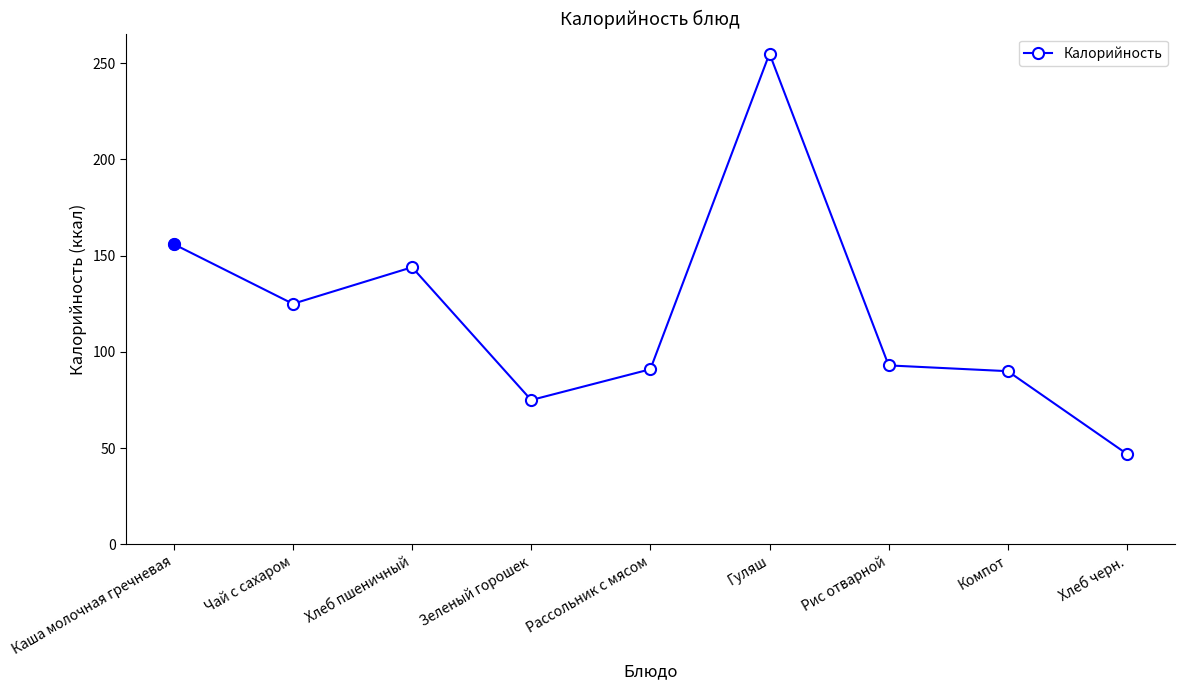

Count the number of categories in the chart.

9